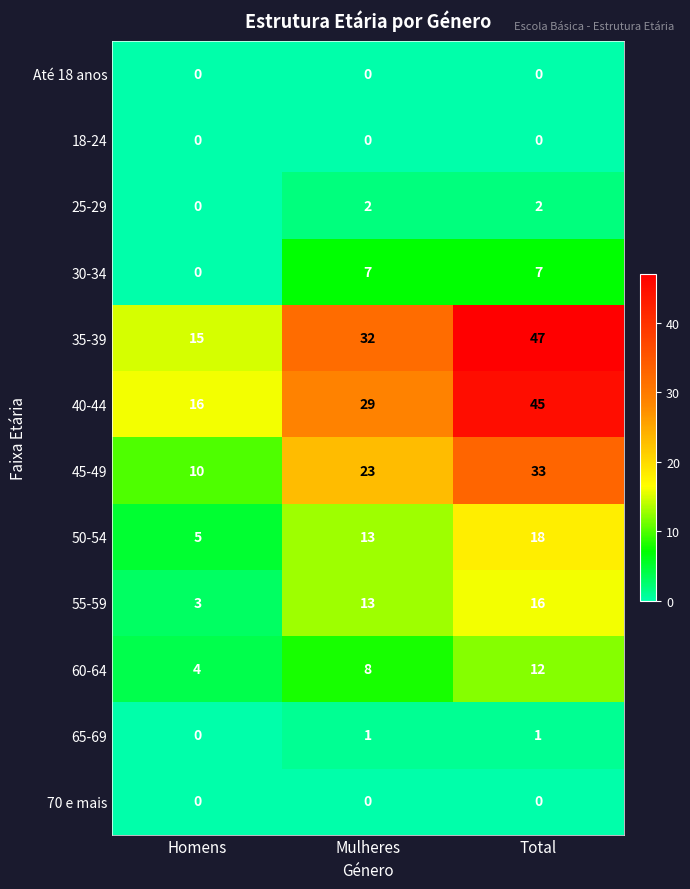

What is the maximum value for 55-59?

16